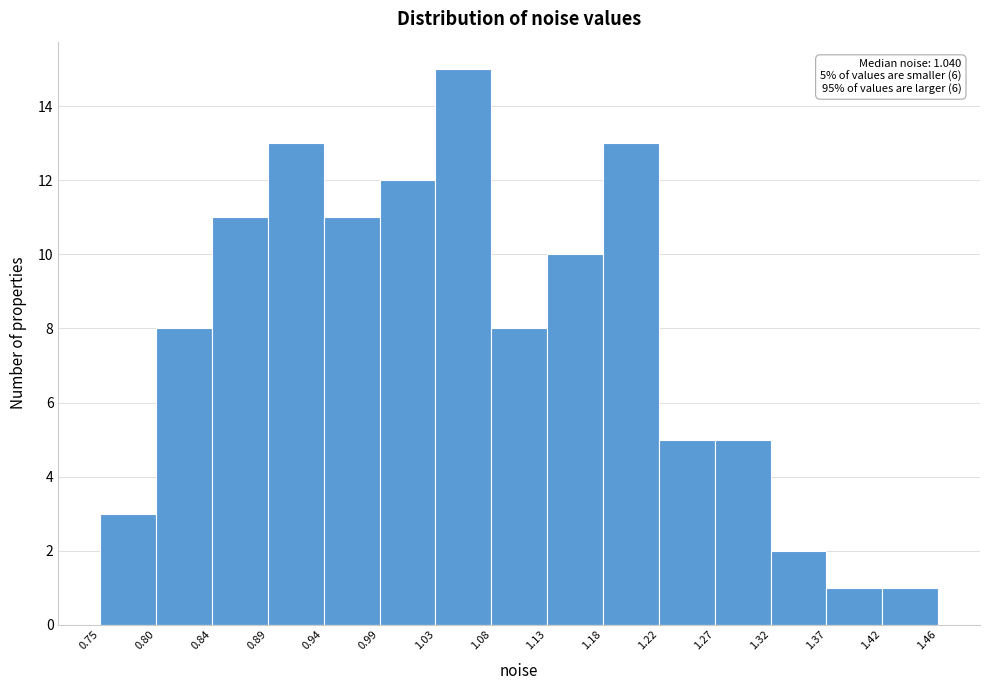

Over which range of the x-axis is the bar tallest?

1.03 to 1.08